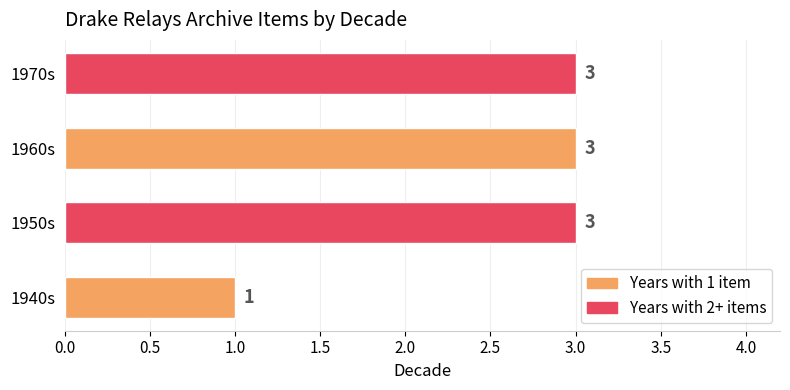

What is the ratio of the value at 1950s to the value at 1940s?

3.0